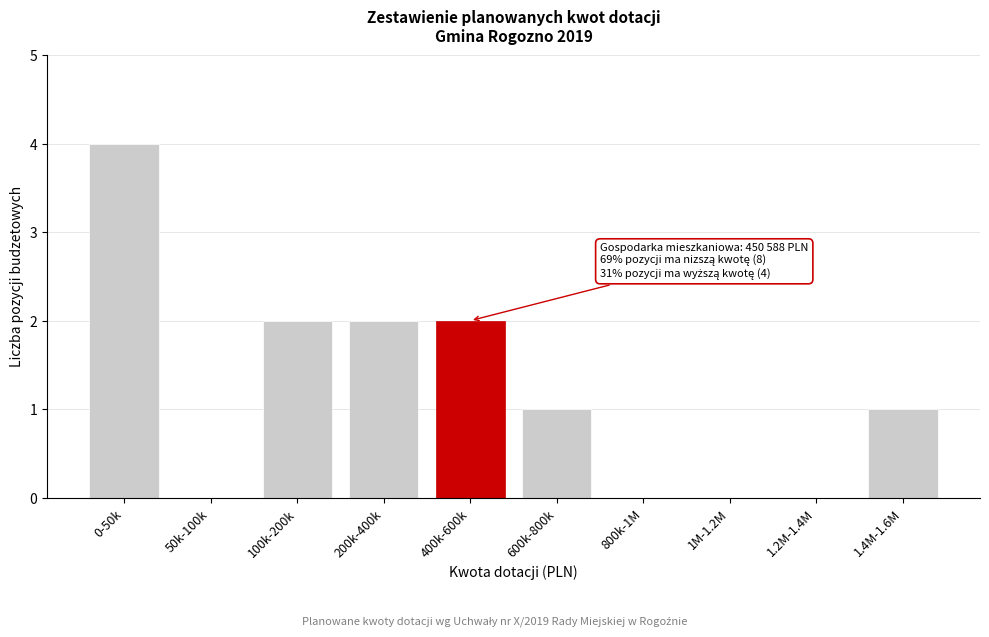

Reading left to right, list all the values displayed in this chart.

0-50k=4	50k-100k=0	100k-200k=2	200k-400k=2	400k-600k=2	600k-800k=1	800k-1M=0	1M-1.2M=0	1.2M-1.4M=0	1.4M-1.6M=1